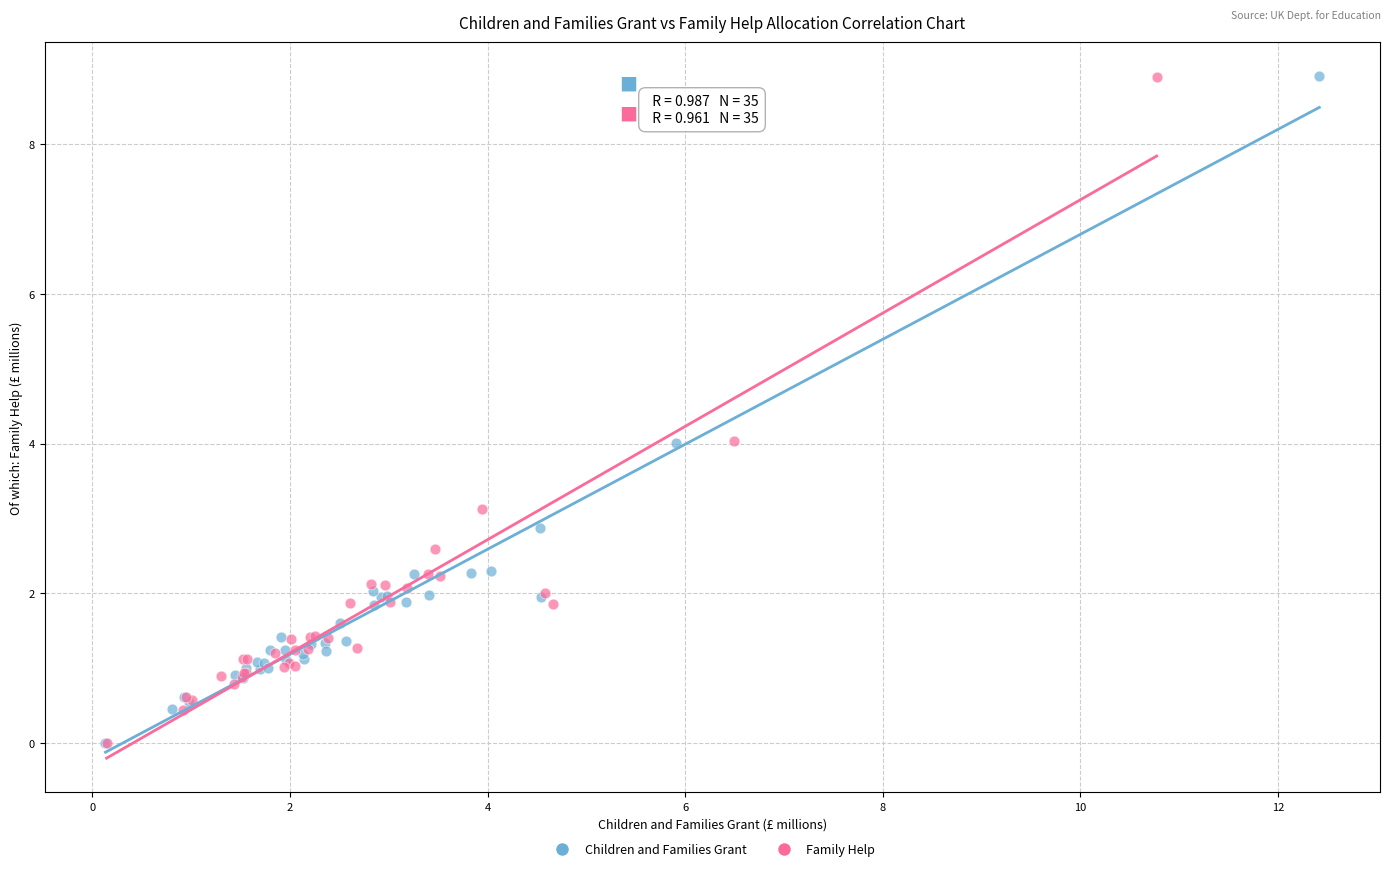

What are all the series names shown in the legend?

Children and Families Grant, Family Help